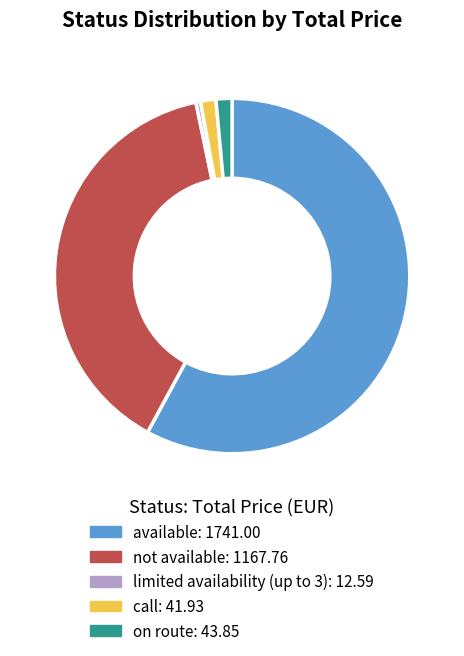

Which has a higher value, available or on route?

available